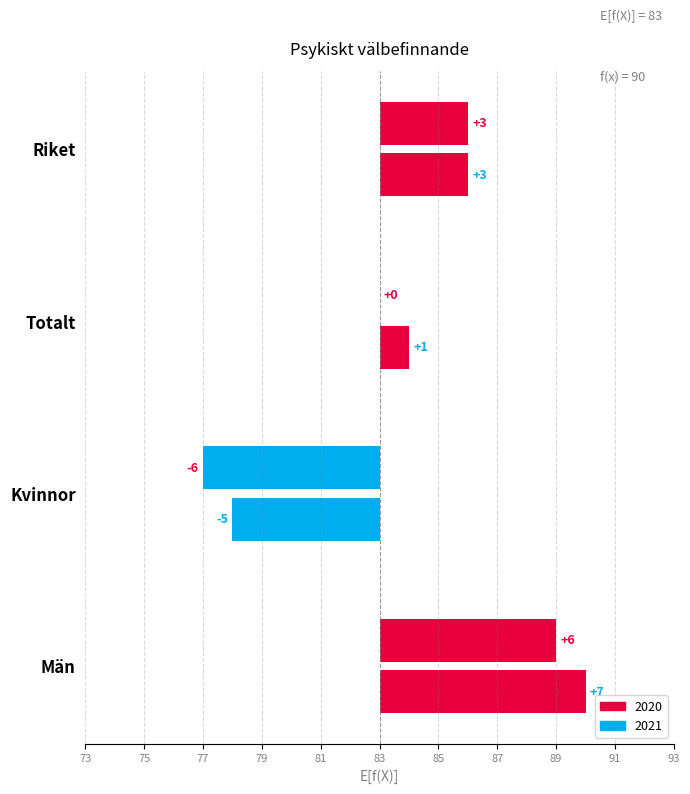

What is the approximate value of 2020 at Män?

6